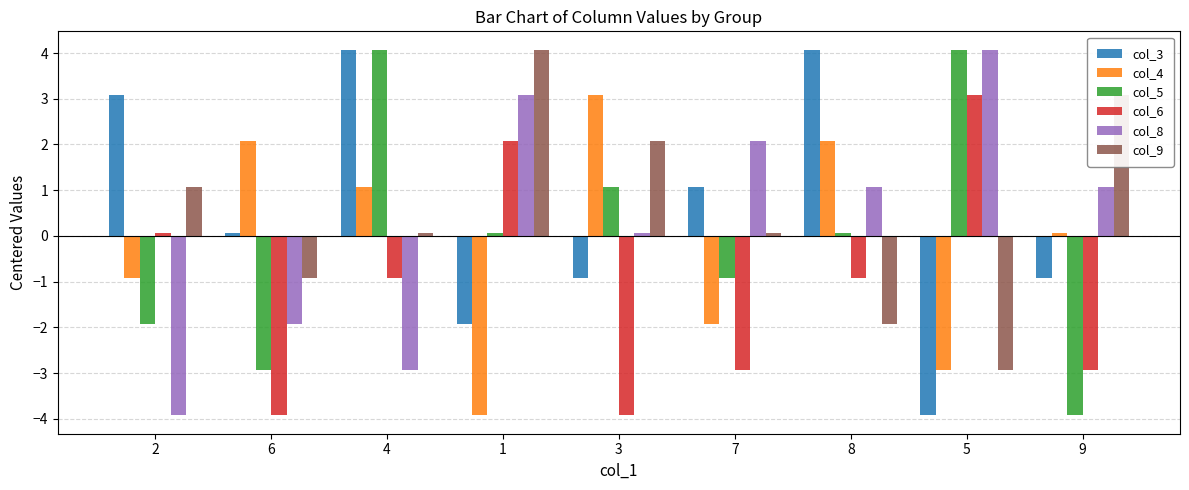

What are all the series names shown in the legend?

col_3, col_4, col_5, col_6, col_8, col_9